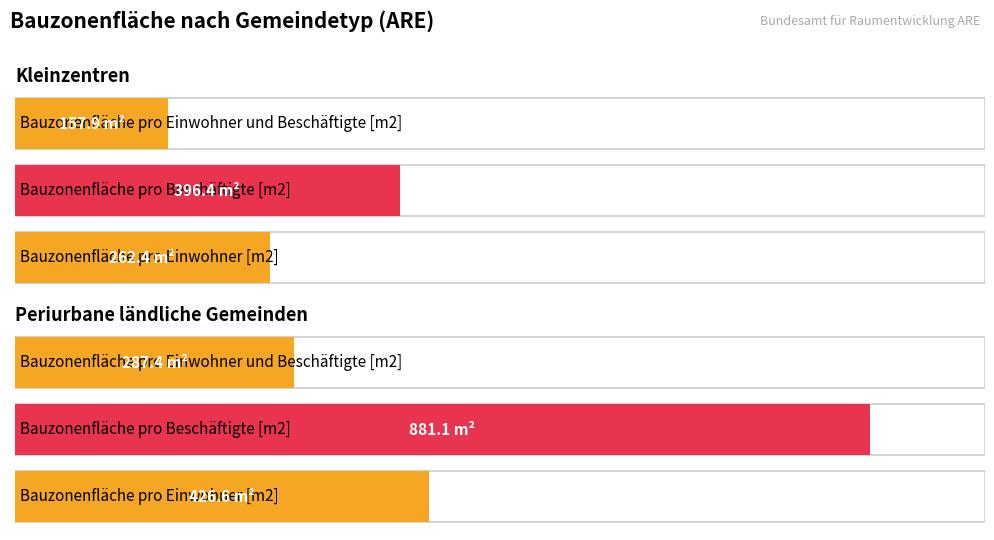

Reading left to right, transcribe all the data shown in this chart.

Bauzonenfläche pro Einwohner [m2]: Kleinzentren=262.4	Periurbane ländliche Gemeinden=426.6
Bauzonenfläche pro Beschäftigte [m2]: Kleinzentren=396.4	Periurbane ländliche Gemeinden=881.1
Bauzonenfläche pro Einwohner und Beschäftigte [m2]: Kleinzentren=157.9	Periurbane ländliche Gemeinden=287.4